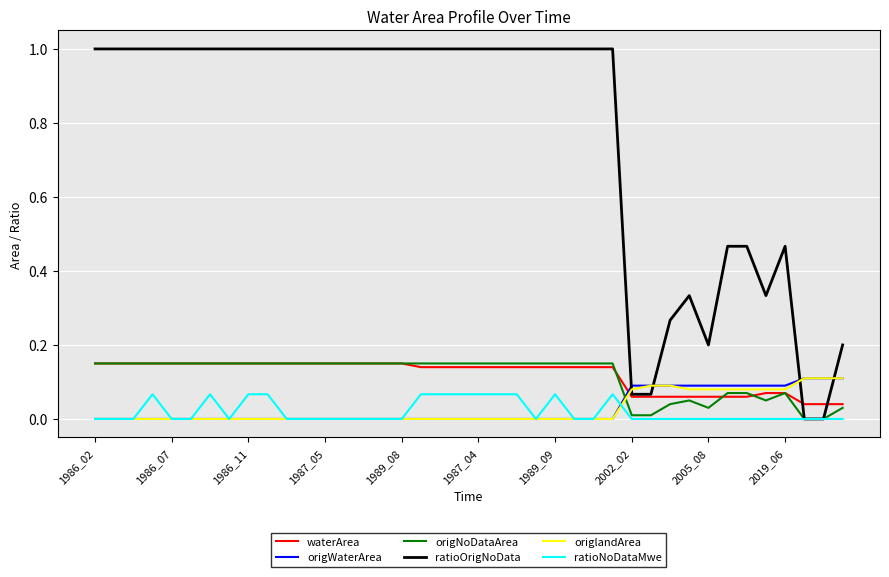

At how many categories does at least one series exceed 0?

40